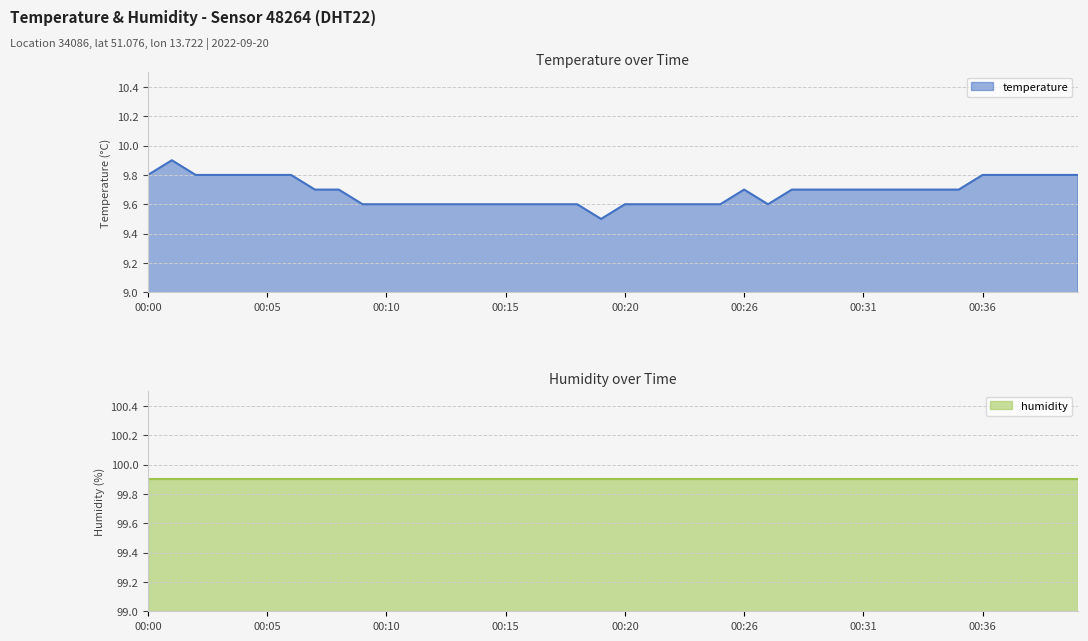

At which category does the chart reach its minimum across all series?

00:19